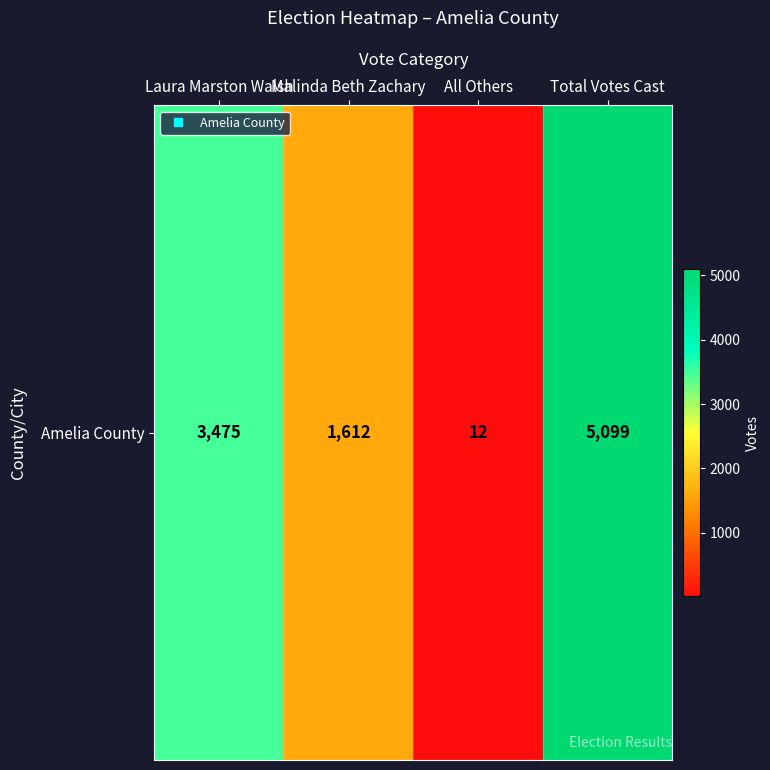

What is the average value?

2550